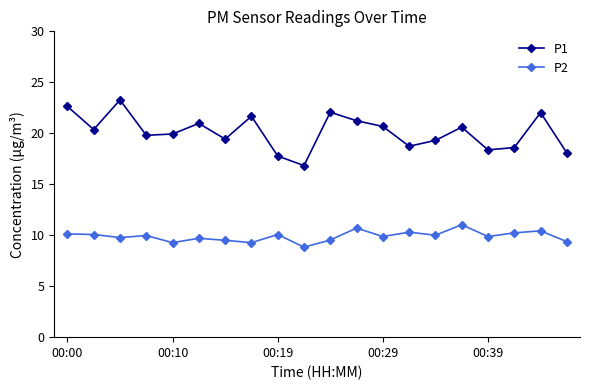

Count the number of categories in the chart.

20